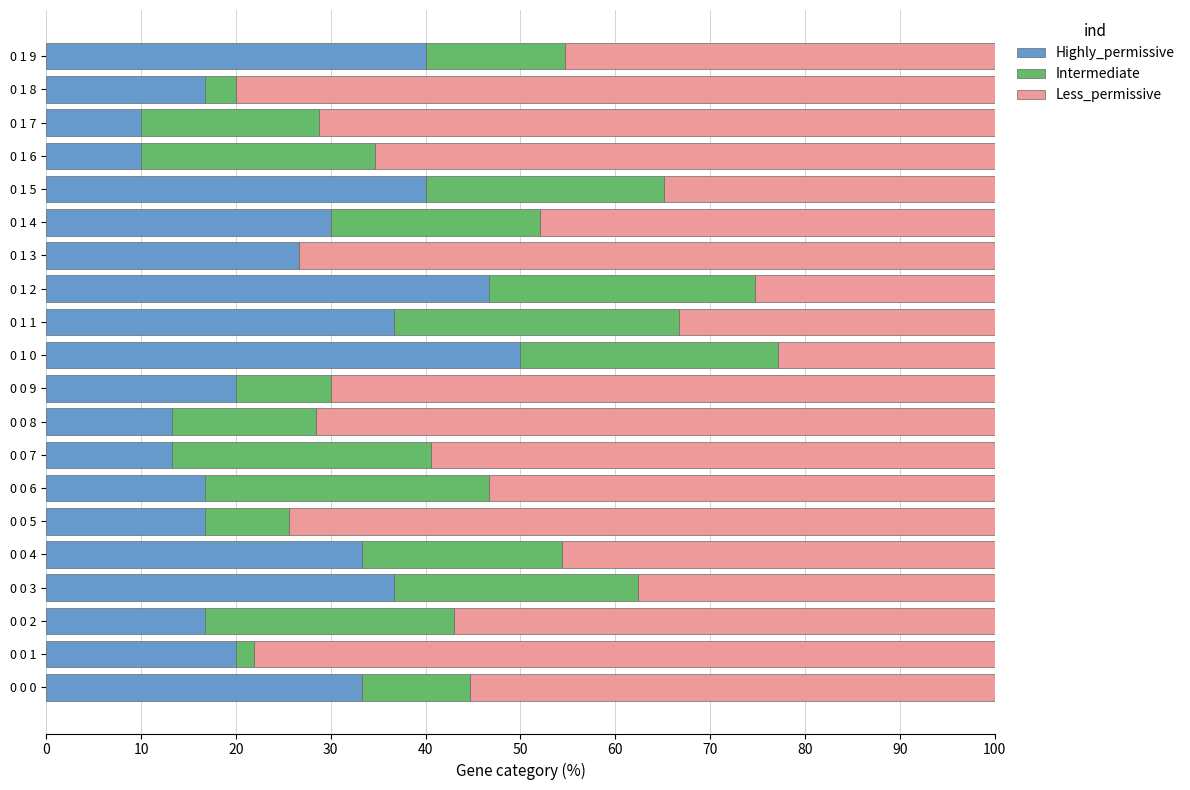

What is the total value across all series at 0 1 3?

100.0